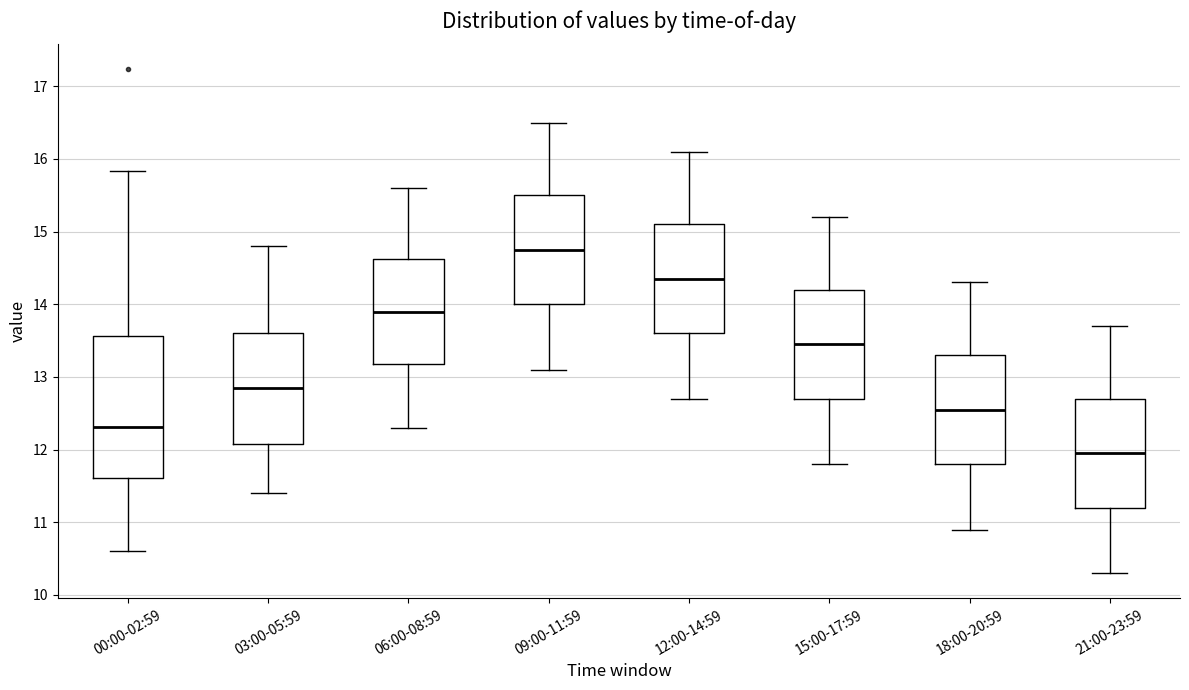

Which box is the tallest, from its lower edge to its upper edge?

00:00-02:59